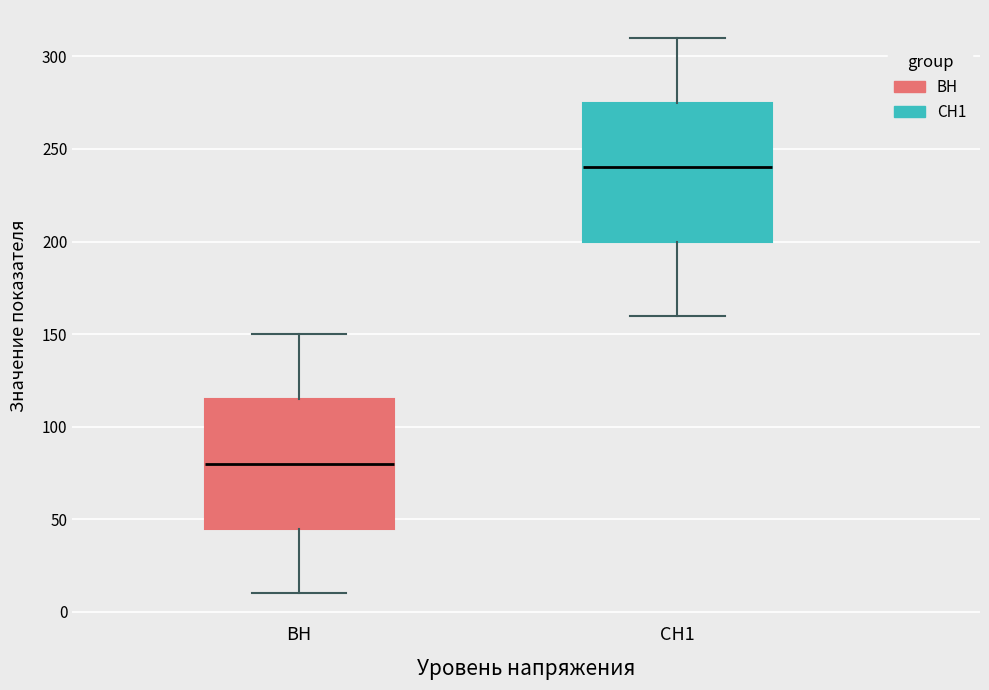

Which box has the highest median line?

СН1